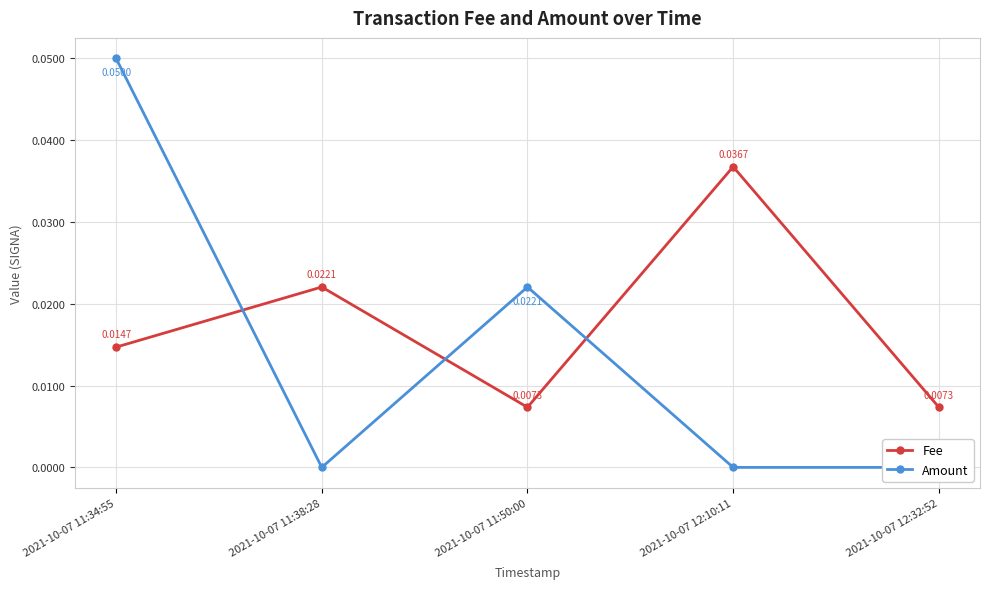

Where is the first local maximum for Amount?

2021-10-07 11:50:00